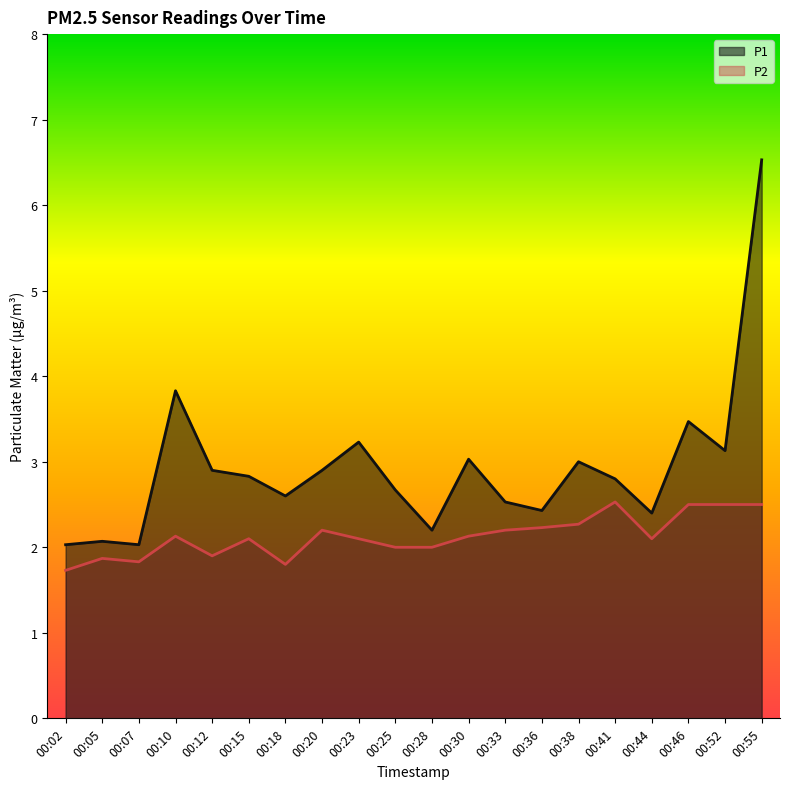

True or false: P2 and P1 intersect in this chart.

False